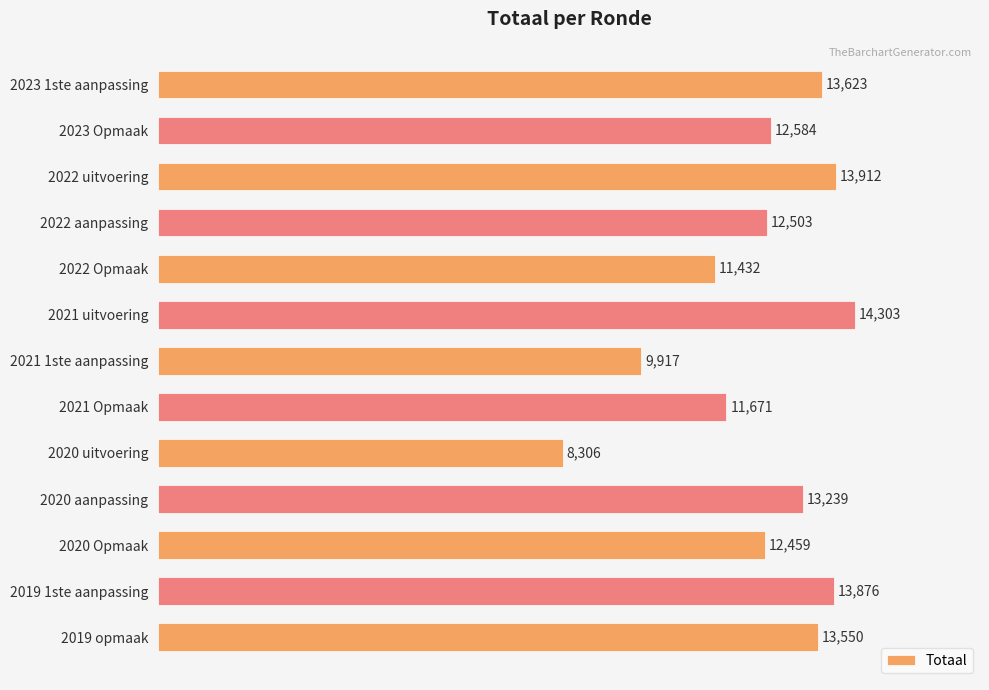

The chart shows a value of 17915 at 2022 aanpassing. True or false?

False